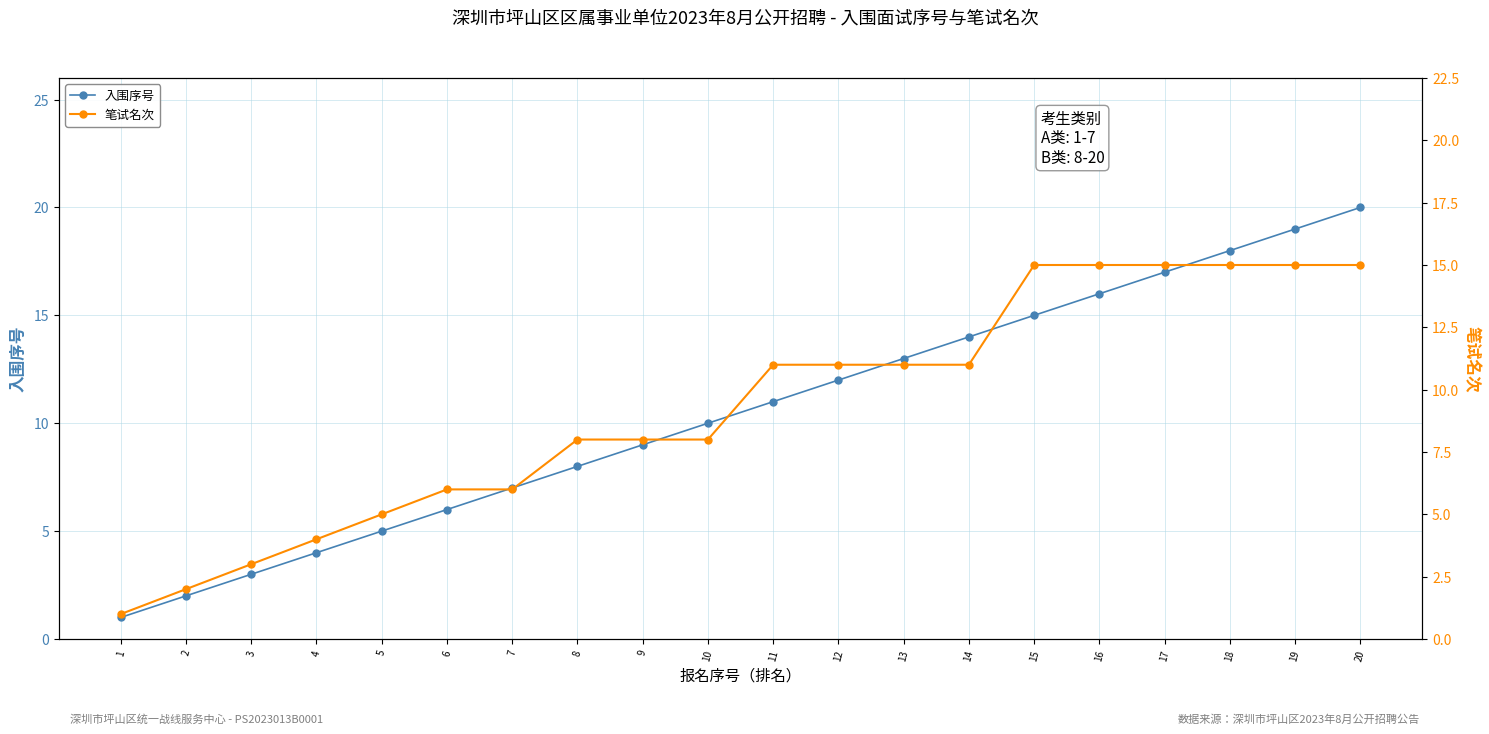

What is the average value of the 入围序号 series?

10